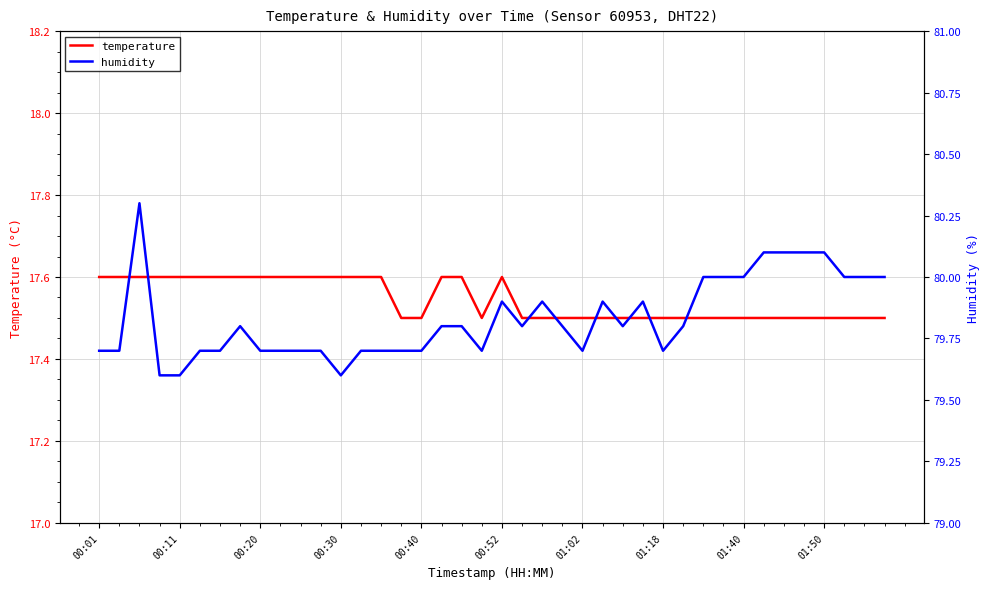

How many distinct data groups are displayed?

2